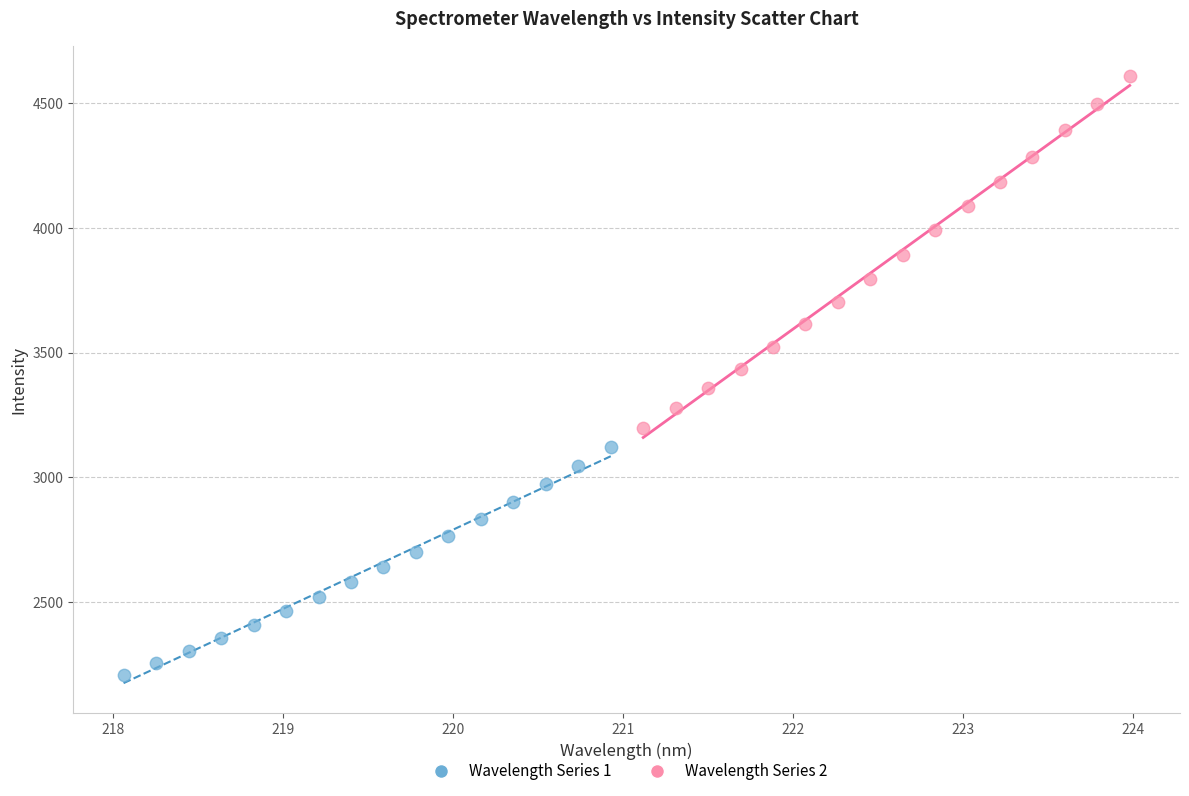

Which series contains the lowest Y value?

Wavelength Series 1